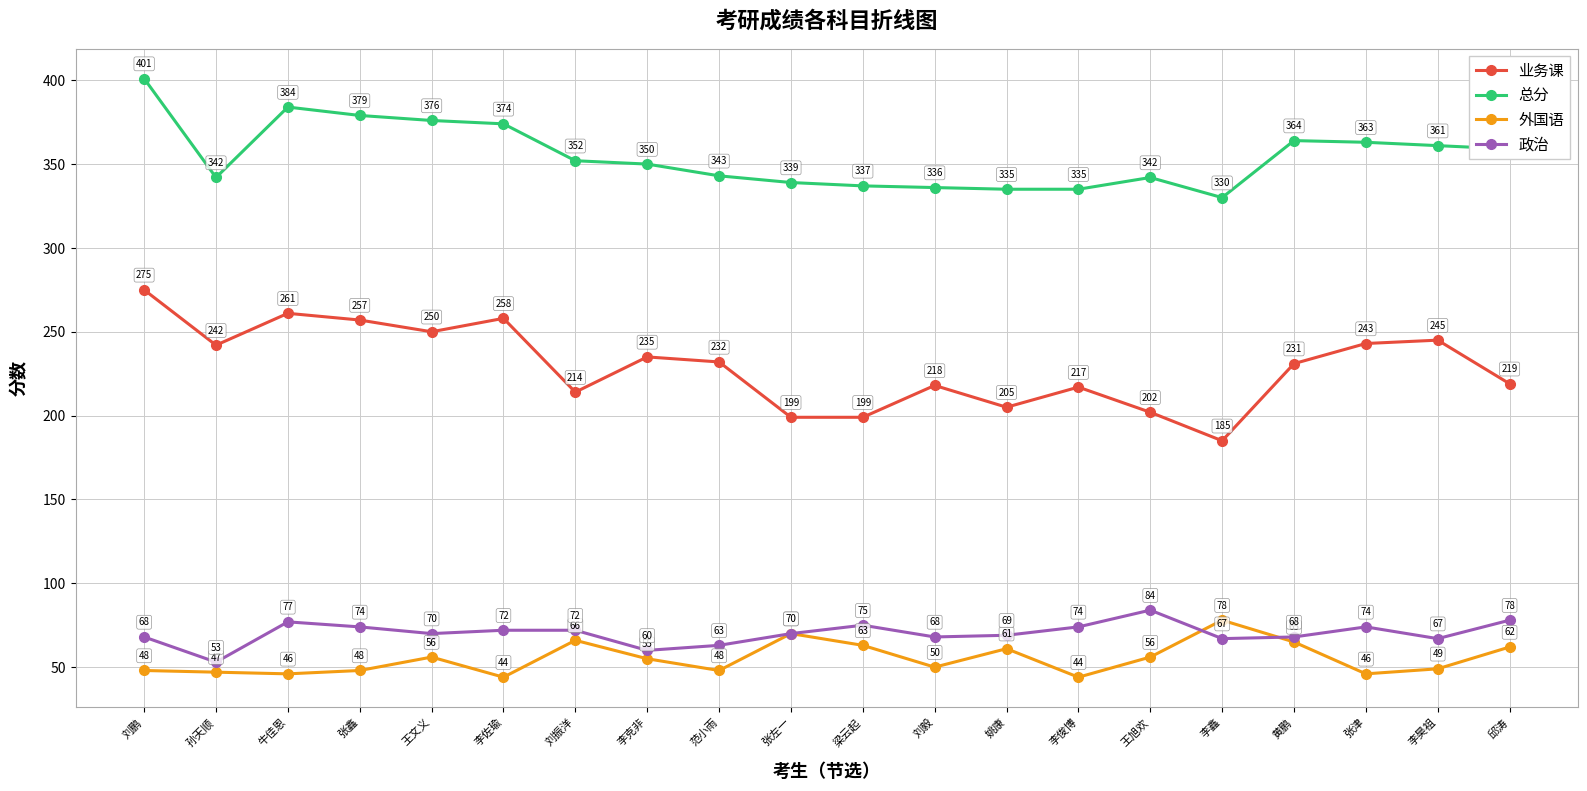

Which series has the largest total across all categories?

总分